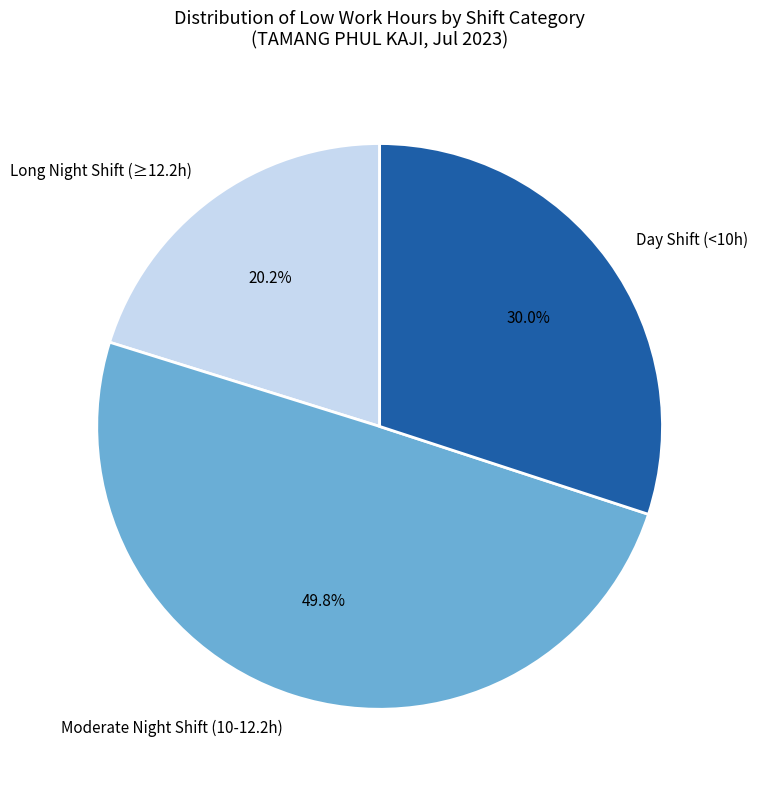

Approximately how many times larger is the value at Long Night Shift (≥12.2h) compared to Moderate Night Shift (10-12.2h)?

0.4